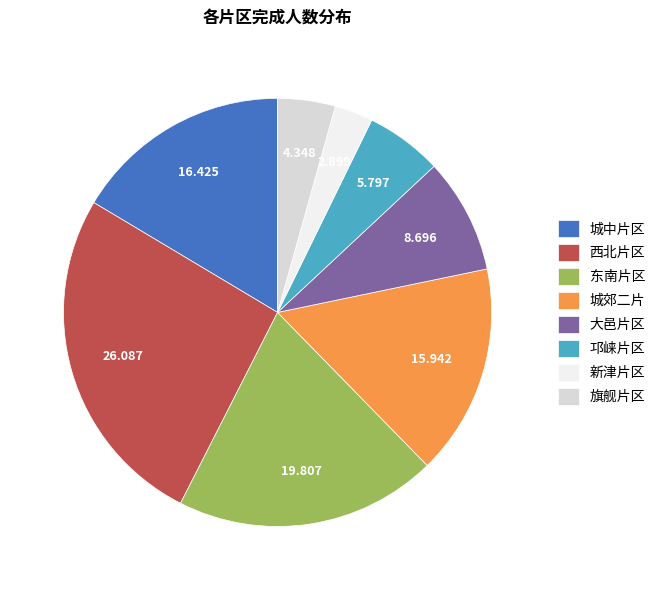

Count the number of slices in the pie.

8